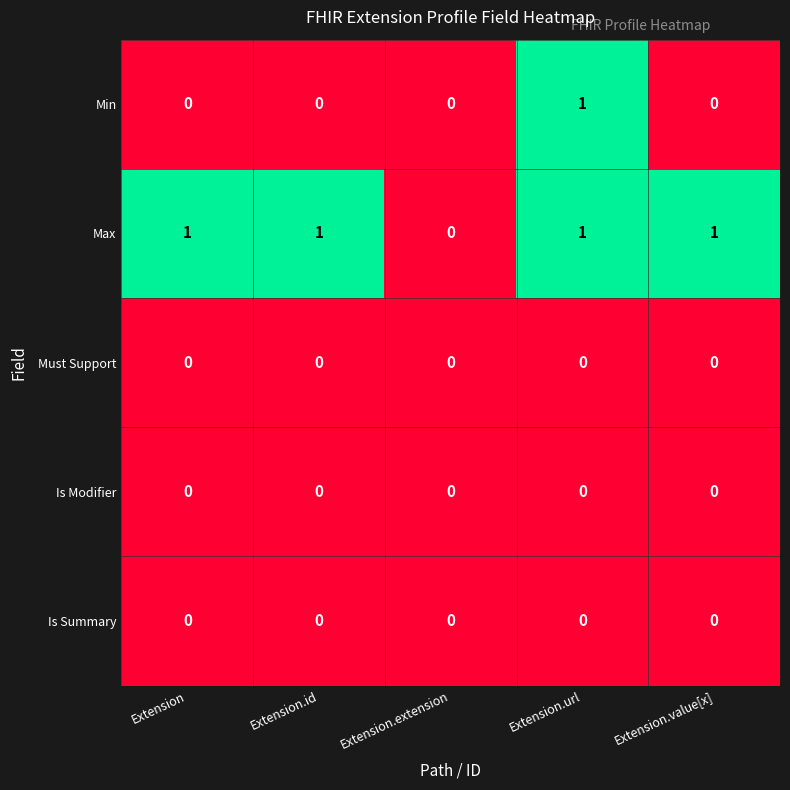

What is the total value across all series at Extension.id?

1